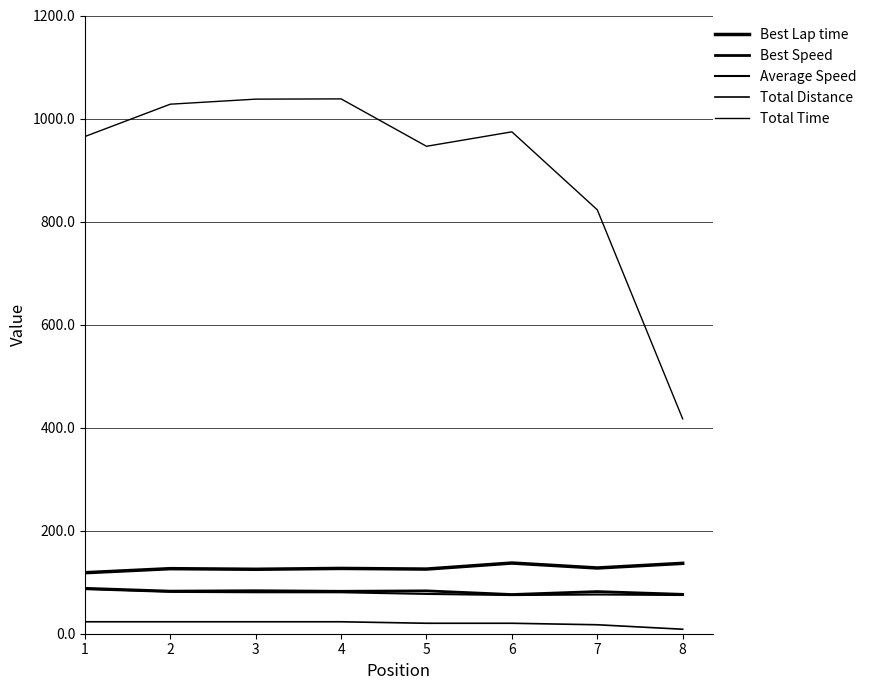

What is the difference between the second highest and second lowest values in the Total Time series?

214.8